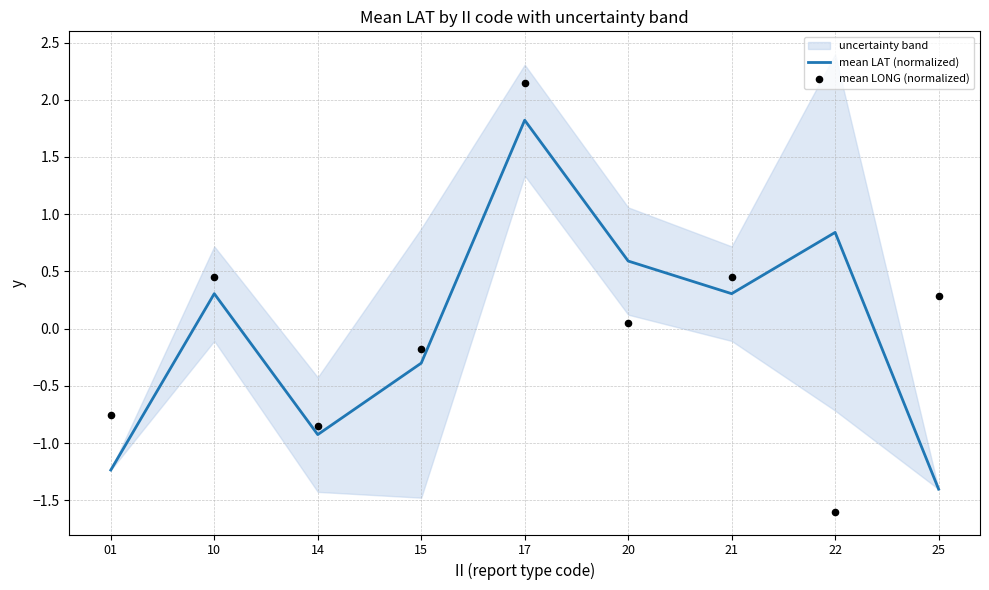

Is the value of mean LONG (normalized) at 20 greater than the value of mean LAT (normalized) at 17?

No